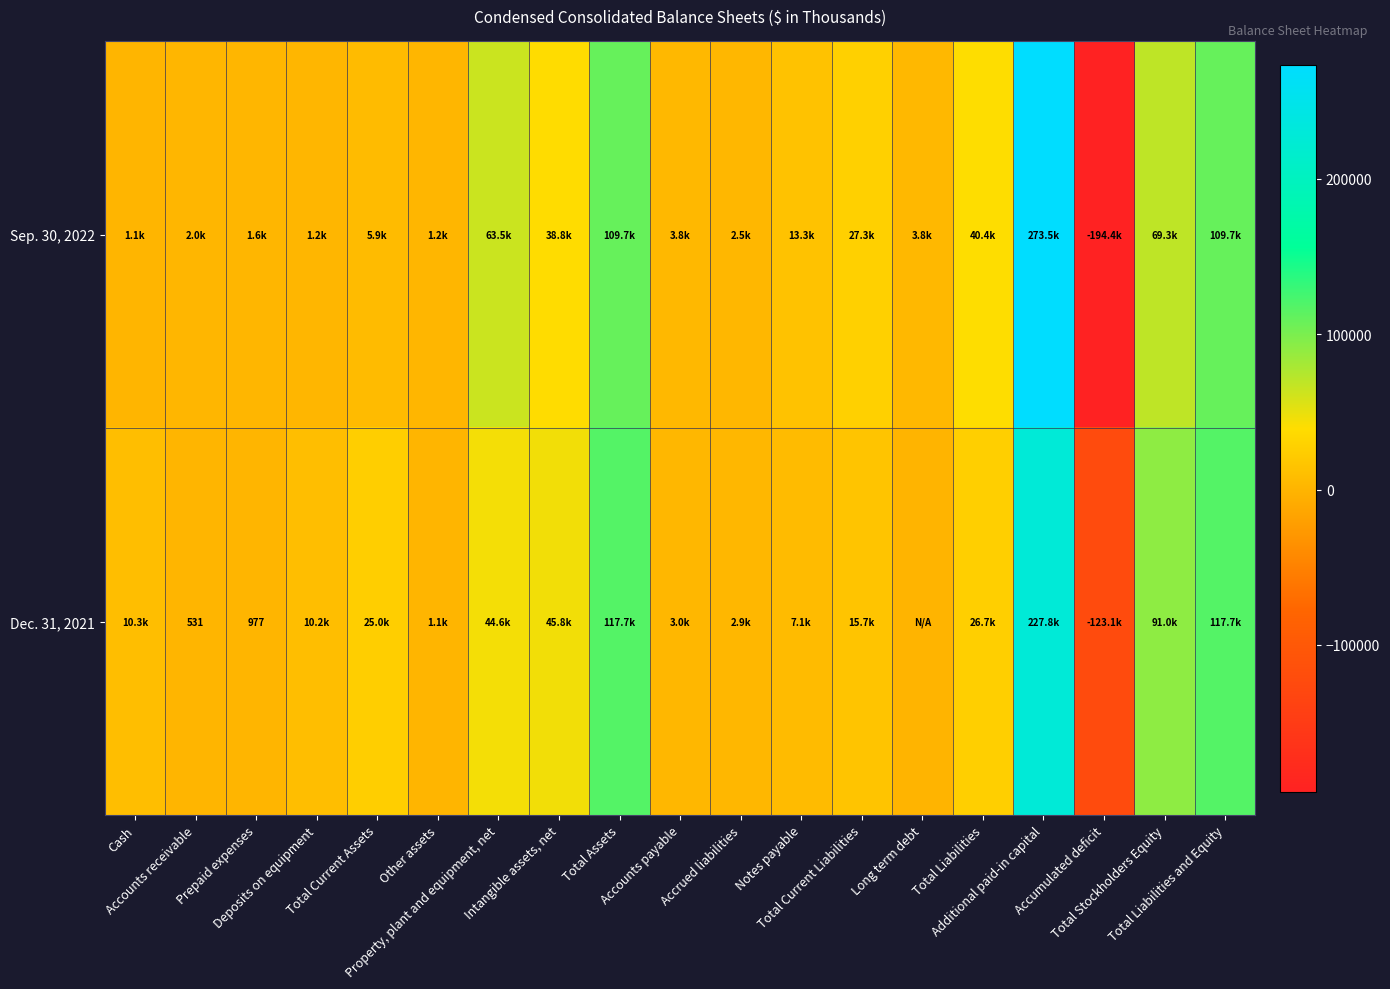

At which label is Sep. 30, 2022 closest to 39537?

Intangible assets, net